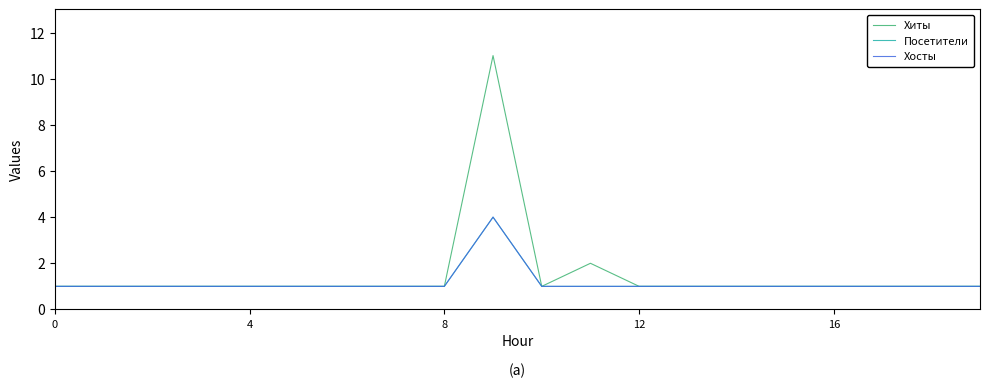

Does the chart display data point markers on the line(s)?

No